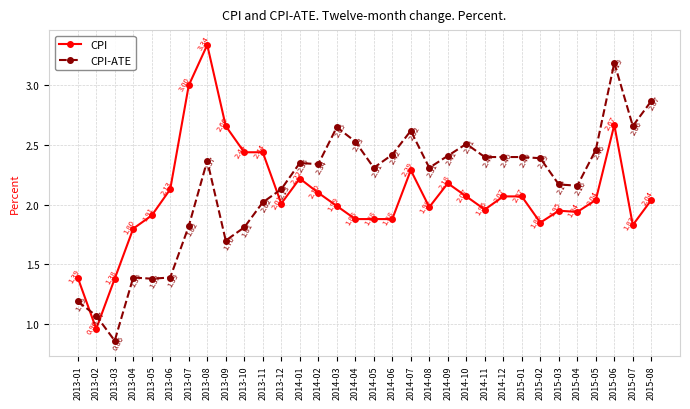

What is the spread (max minus min) of values at 2015-01?

0.3